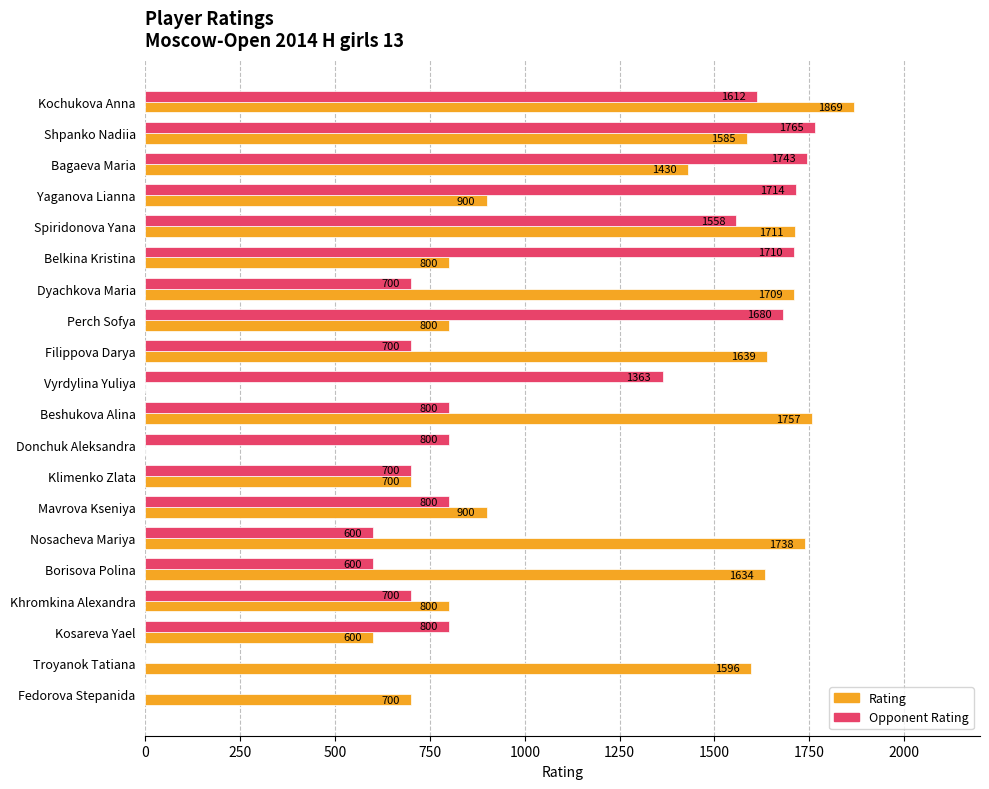

What is the sum of the Opponent Rating values at Bagaeva Maria and Donchuk Aleksandra?

2543